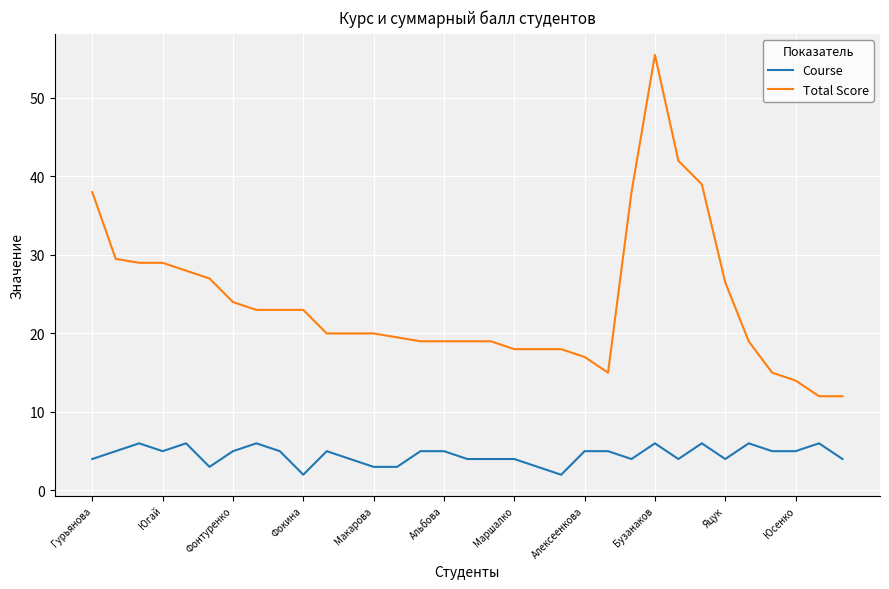

Which series has the largest total across all categories?

Total Score